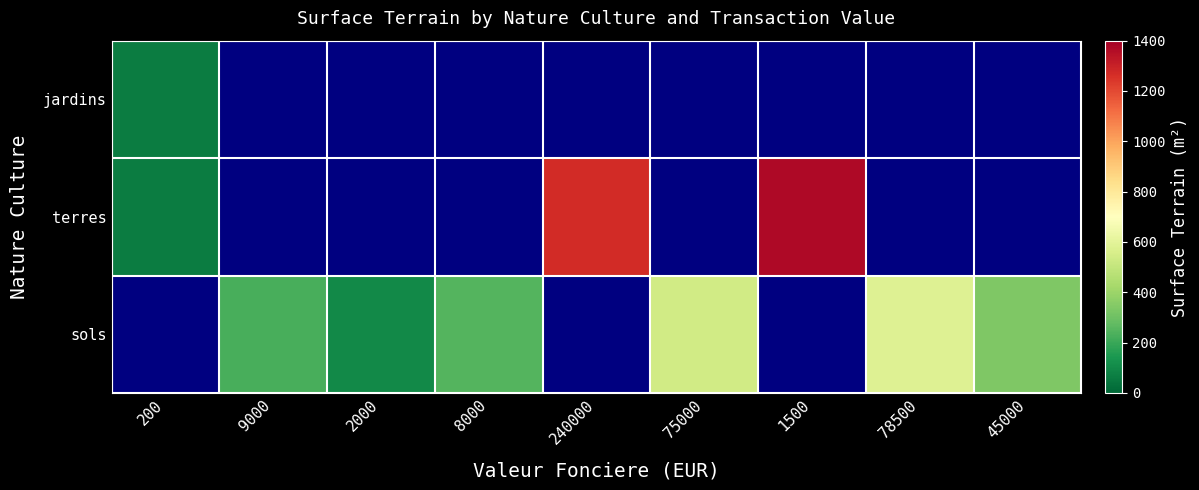

What is the difference between the sols values at 8000 and 45000?

86.0